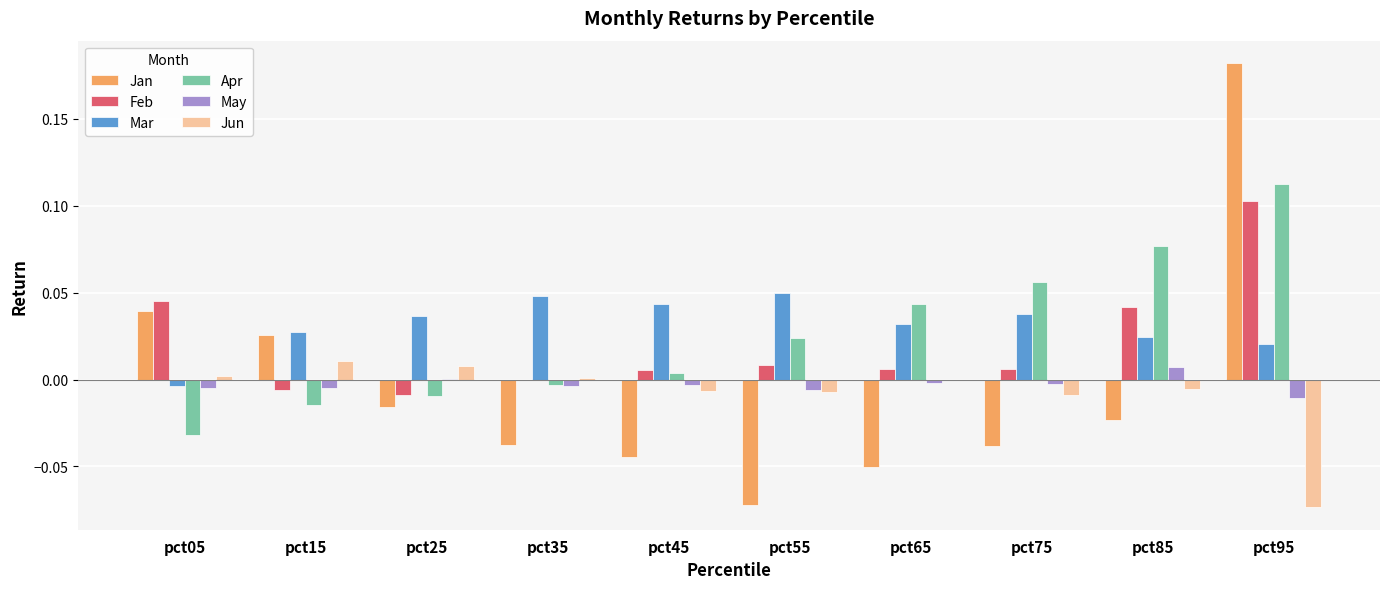

Is the value of Jan at pct35 greater than the value of Apr at pct45?

No